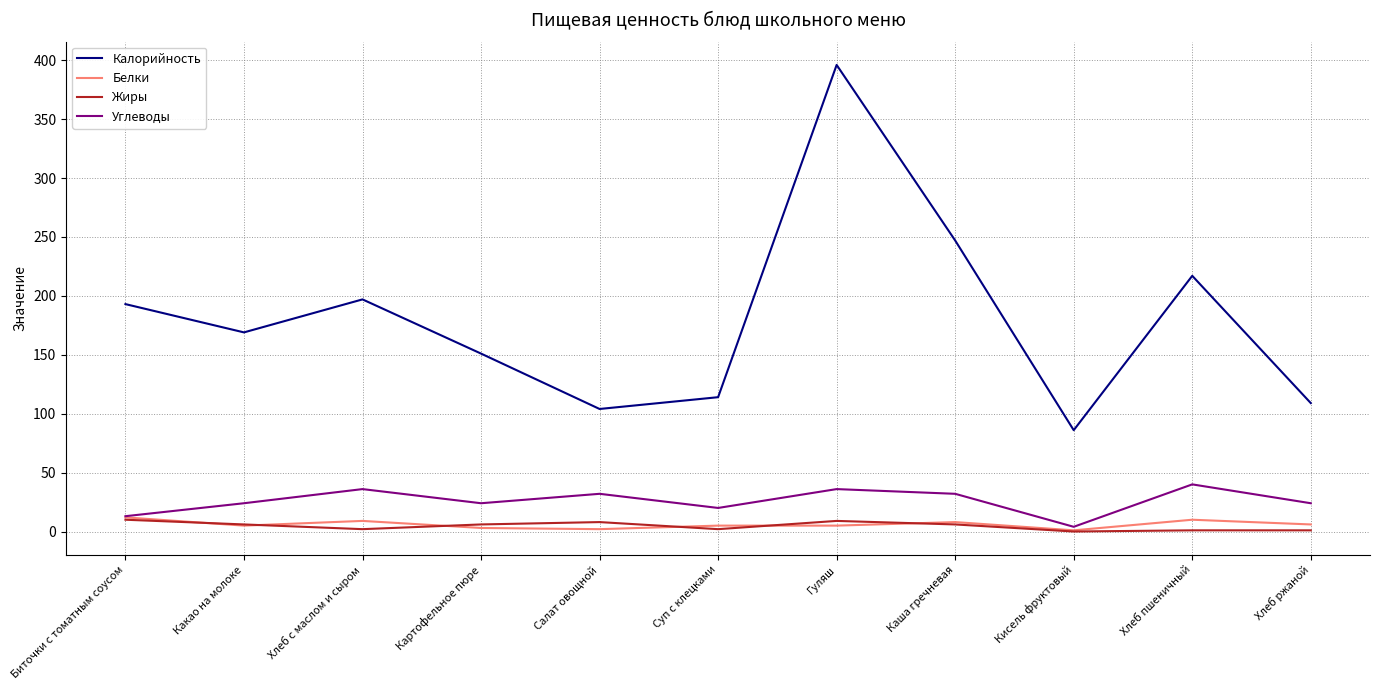

True or false: Калорийность and Жиры cross at least once.

False